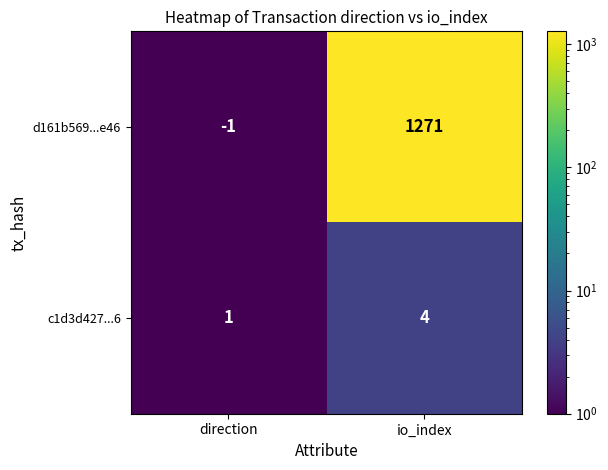

Reading right to left, extract all data points from this chart.

d161b569...e46: io_index=1271	direction=-1
c1d3d427...6: io_index=4	direction=1